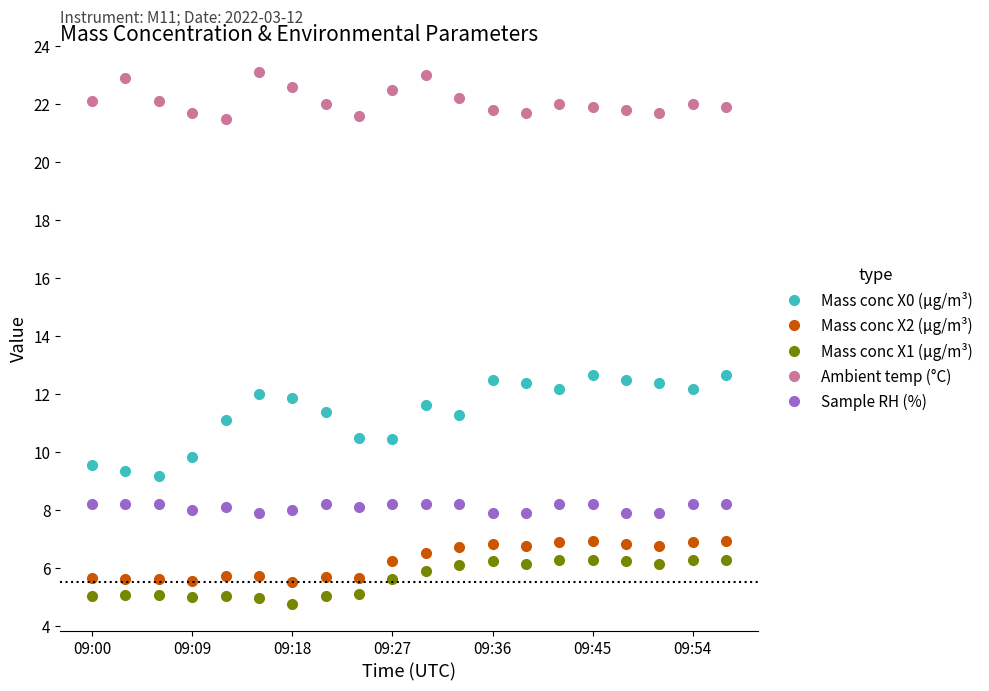

What is the highest value of the Mass conc X0 (μg/m³) series?

12.7